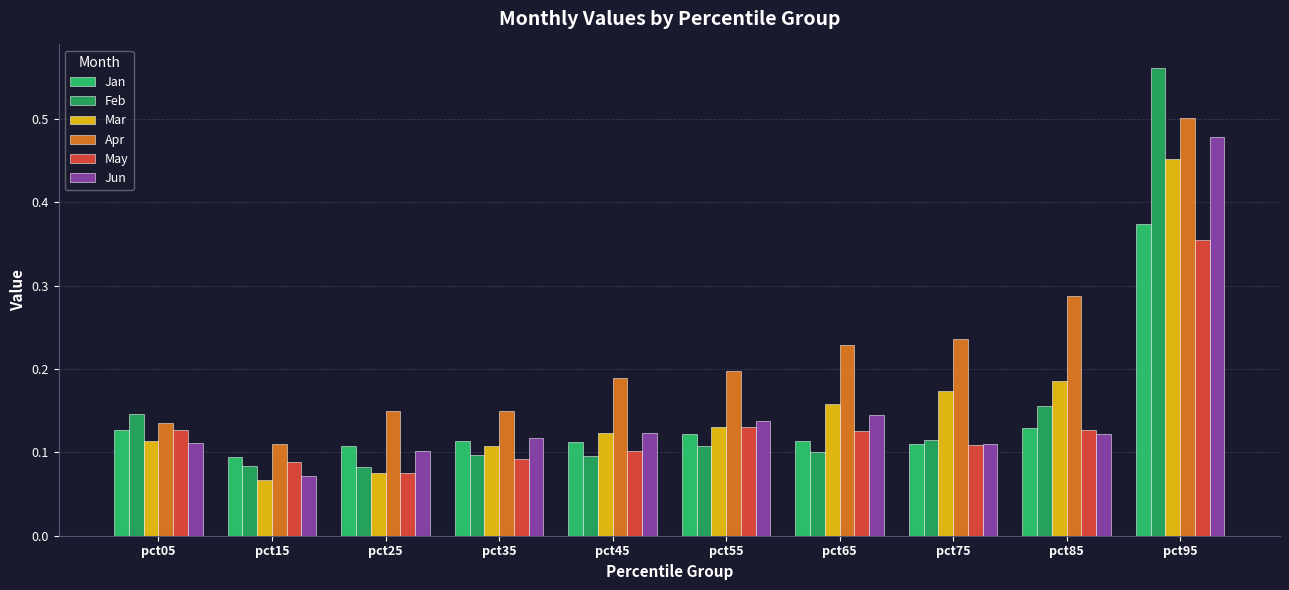

Is the value of Apr at pct45 greater than the value of Mar at pct85?

Yes